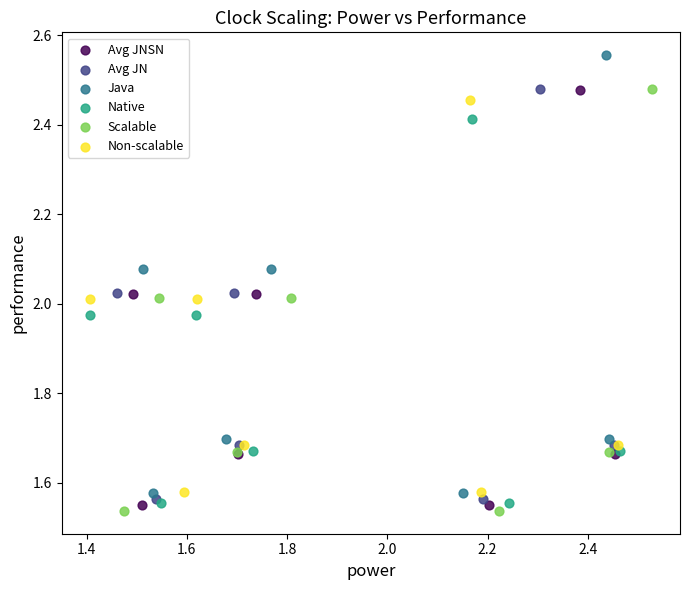

Which series has the widest spread of Y values?

Java